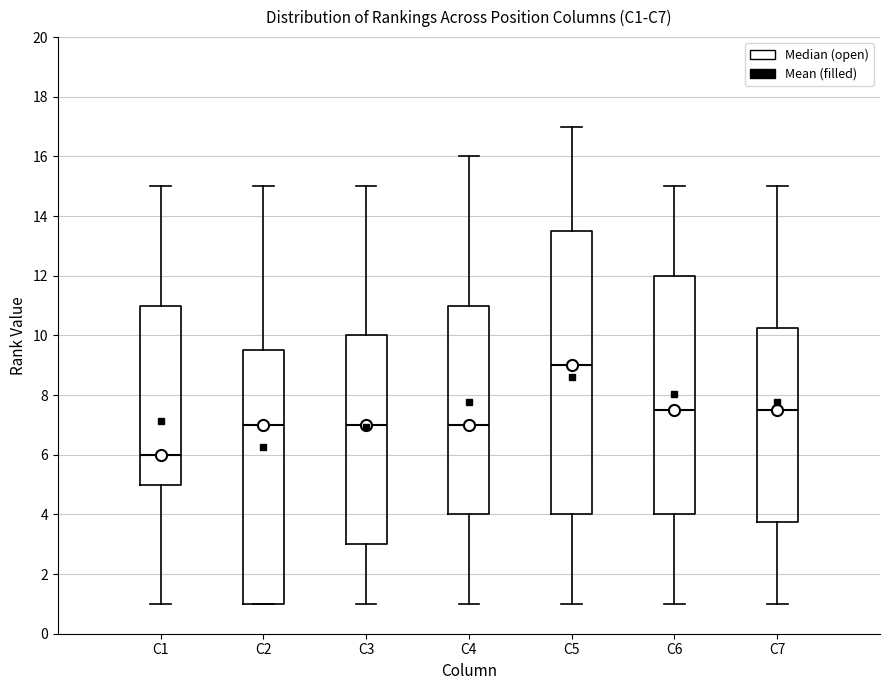

Where is the upper edge of the box for C2 on the y-axis? The values are not printed on the chart, so give them approximately, as read against the axis.

9.6